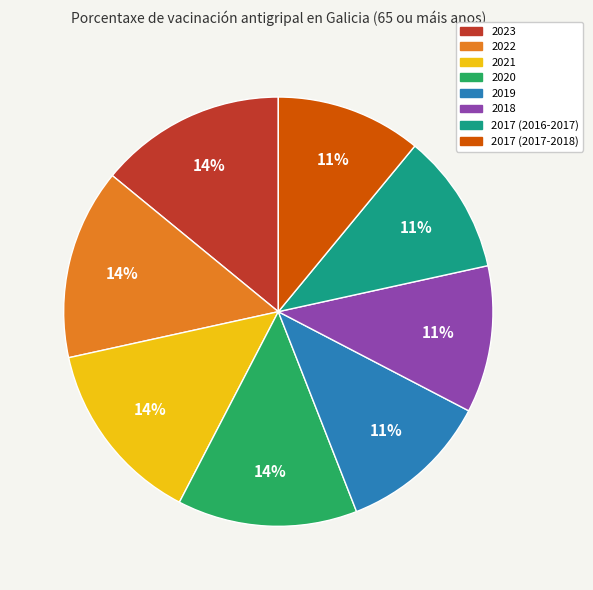

Does 2022 represent more than half of the total?

No